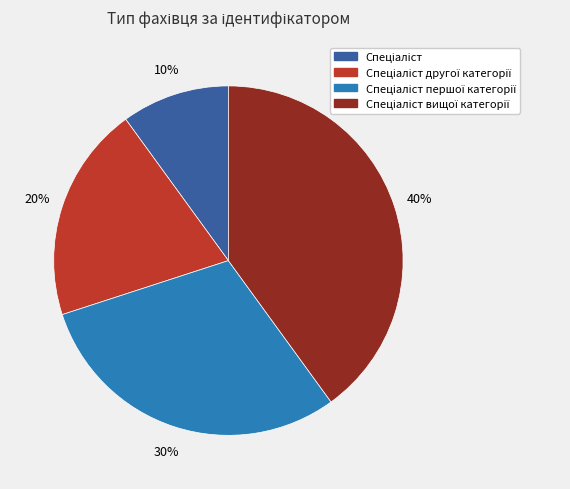

Does any single category account for the majority?

No